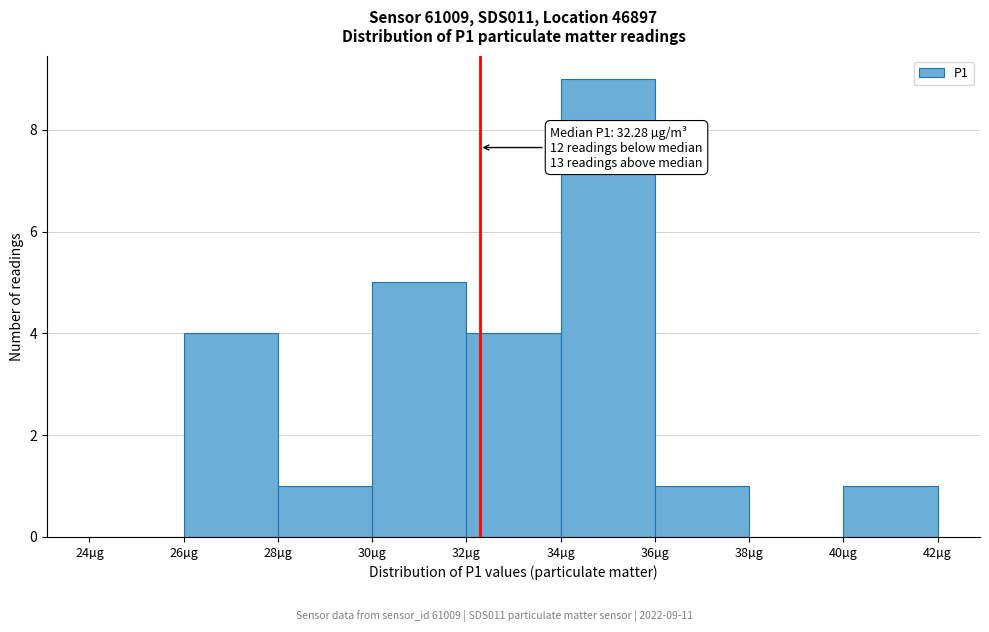

Which range on the x-axis has the tallest bar?

34 to 36